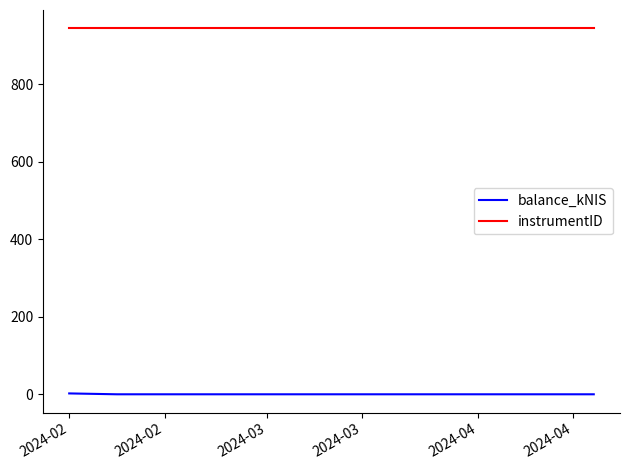

Which series has the largest total across all categories?

instrumentID